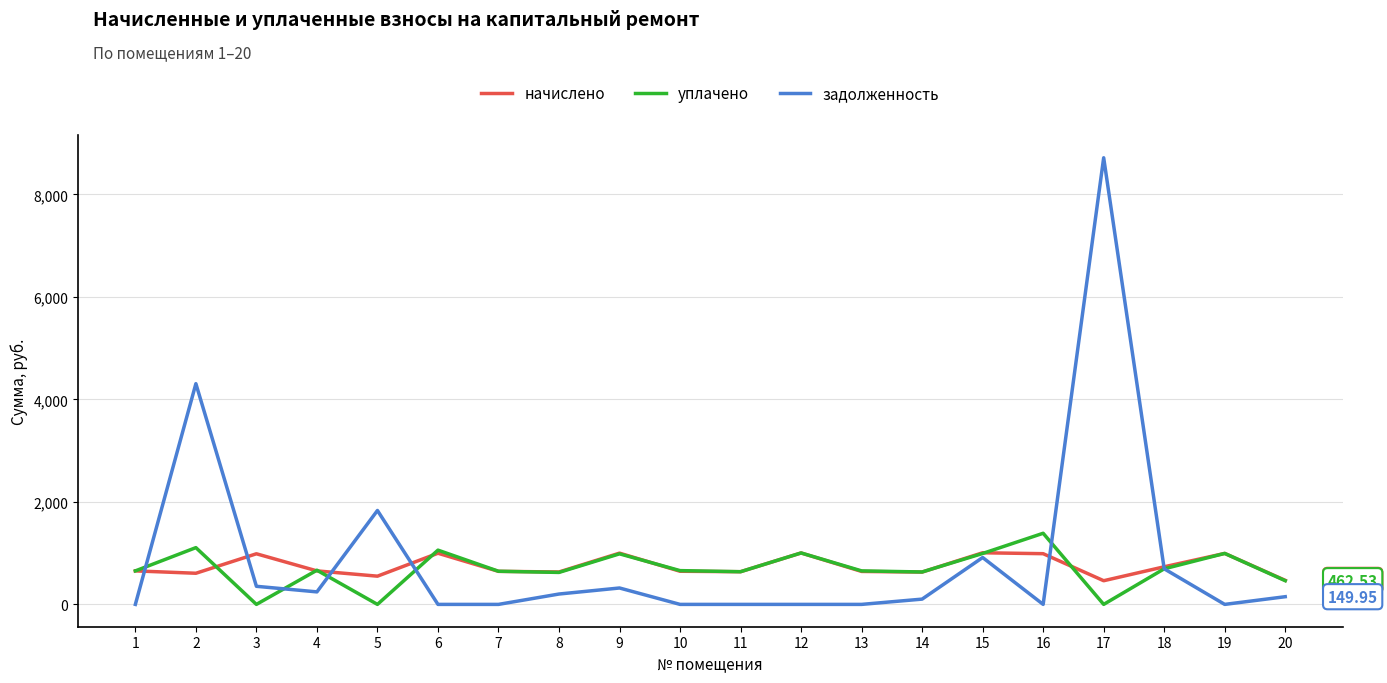

At which category is the sum across all series the highest?

17